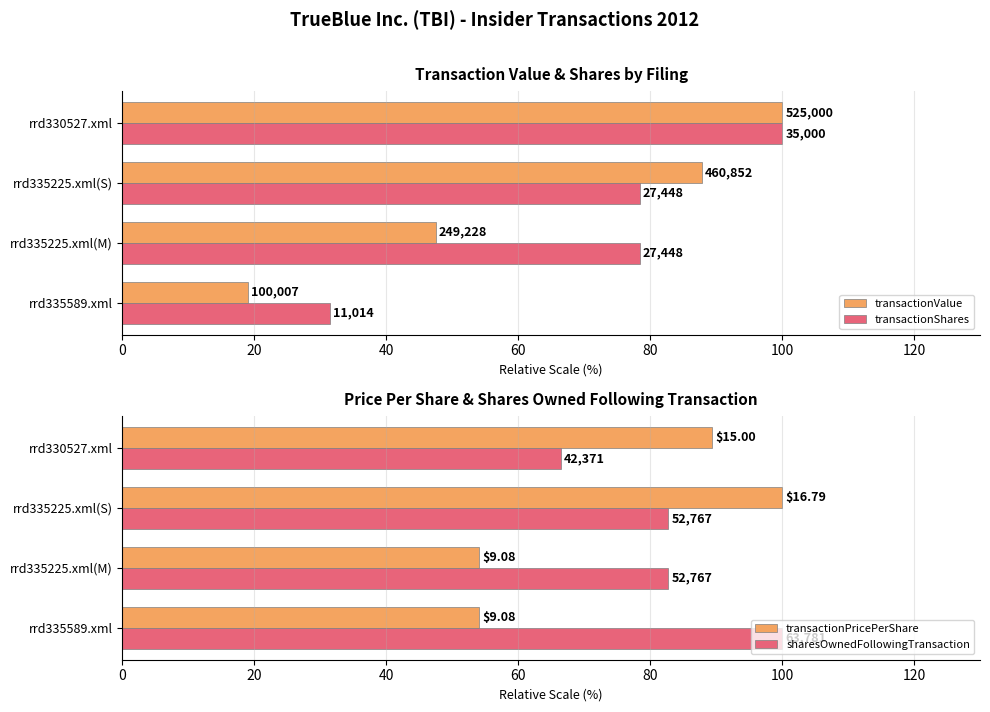

At how many categories does at least one series exceed 87?

3